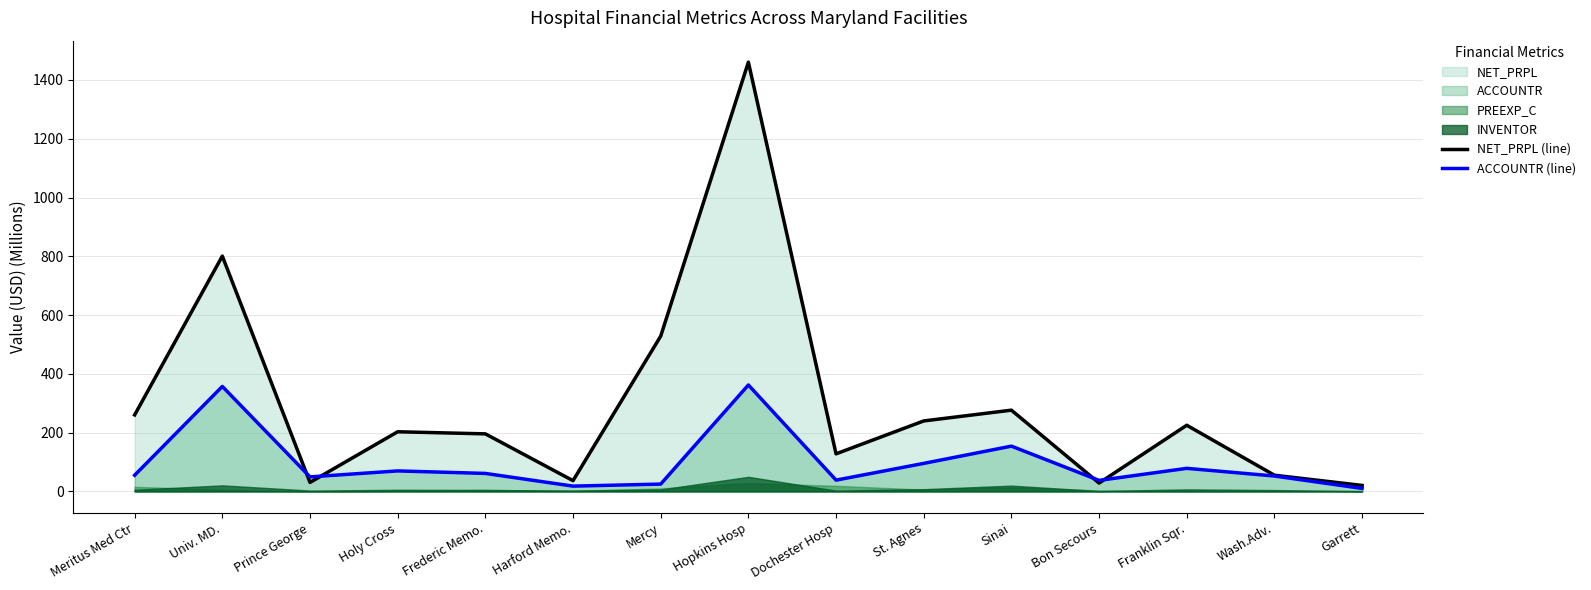

Reading left to right, what are all the values shown in this chart?

NET_PRPL (line): 260.4	800.7	30.6	203.0	195.9	36.6	528.3	1460.6	127.9	239.9	276.5	28.5	225.2	55.2	20.4
ACCOUNTR (line): 55.1	357.3	49.5	69.8	61.3	18.1	25.0	362.2	38.4	95.4	154.1	37.6	78.6	52.4	10.2